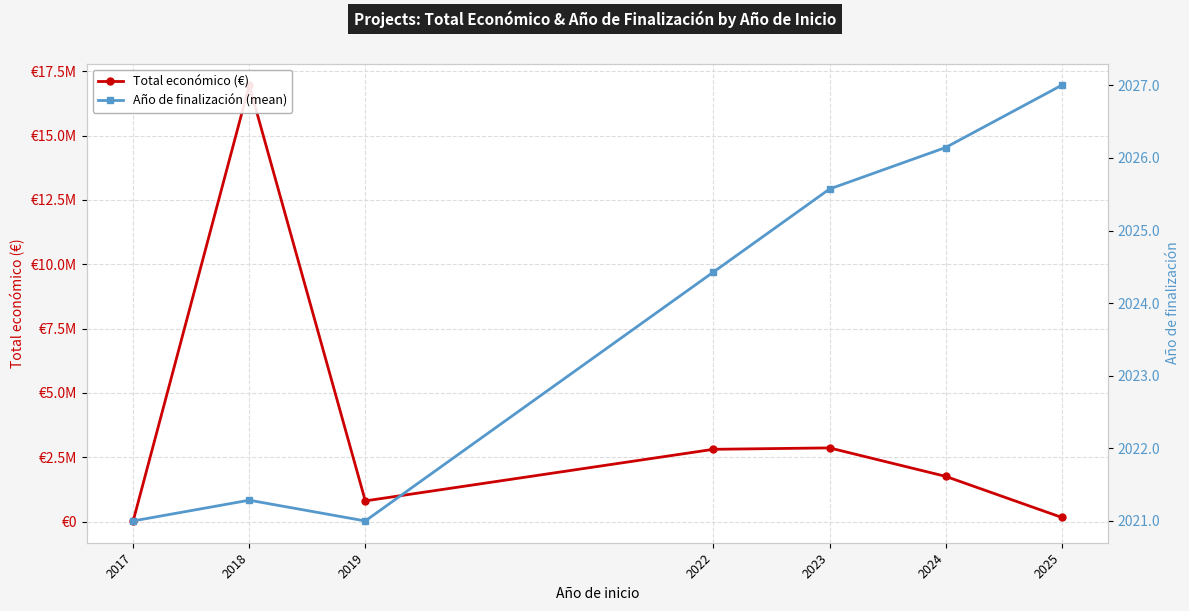

What is the spread (max minus min) of values at 2017?

24974.0